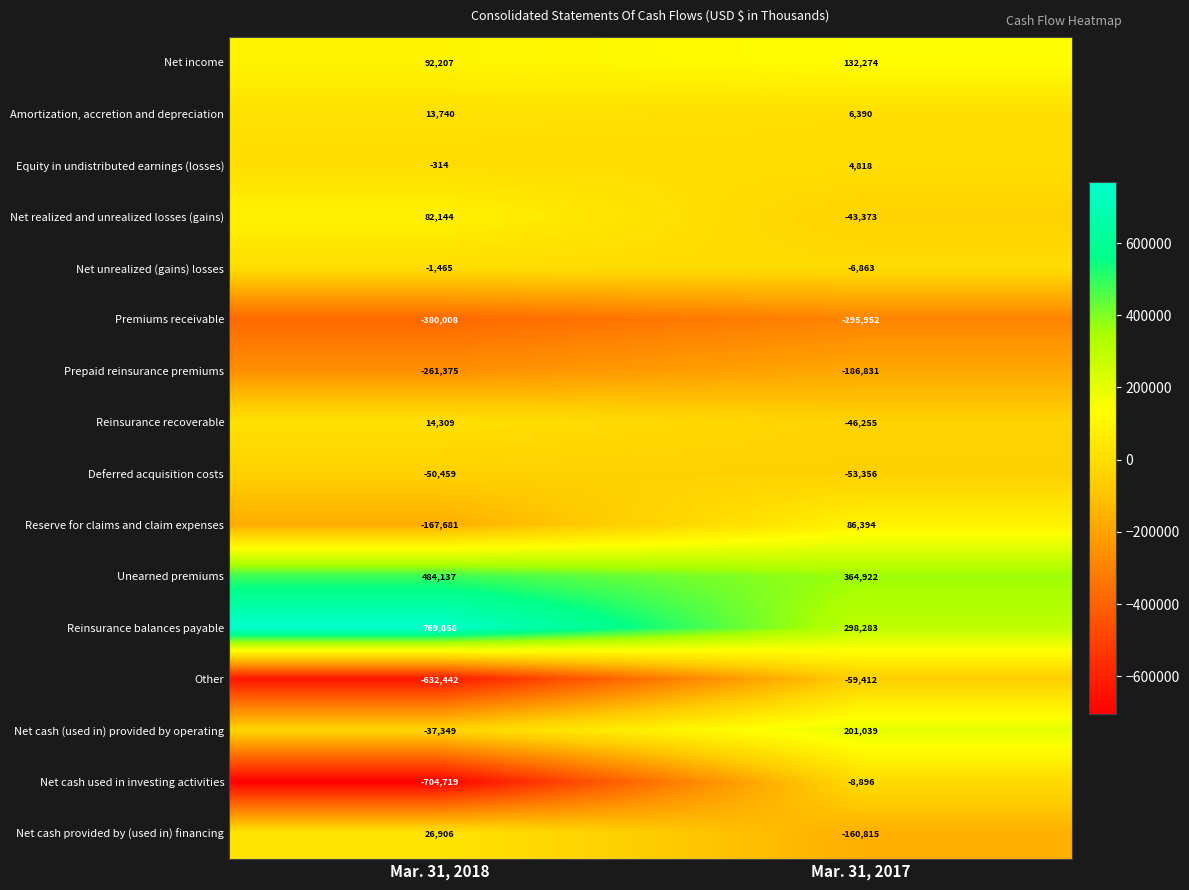

The Net cash (used in) provided by operating series shows -37349 at Mar. 31, 2018. True or false?

True